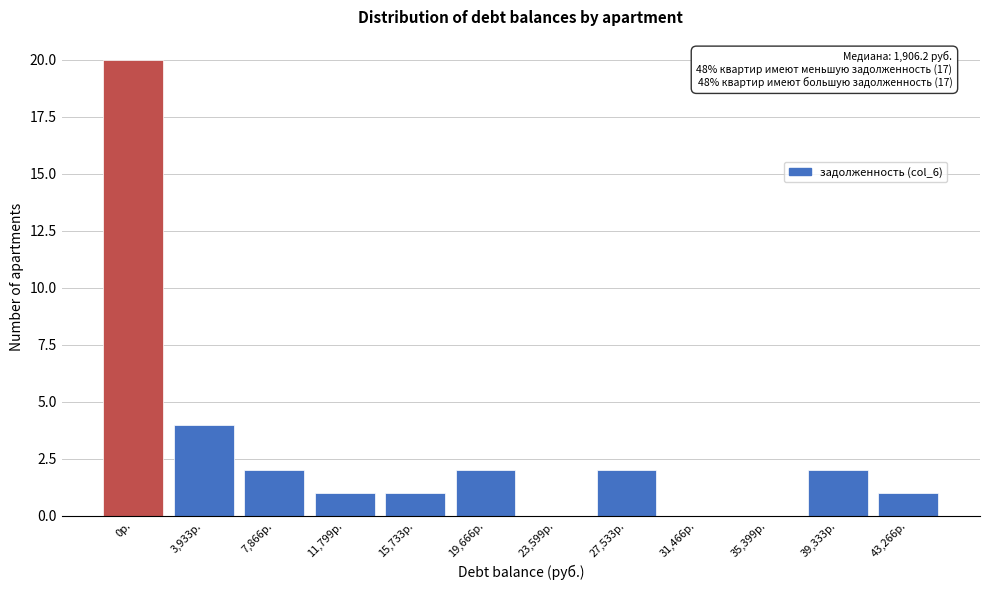

Reading left to right, what are all the values shown in this chart?

0р.=20	3,933р.=4	7,866р.=2	11,799р.=1	15,733р.=1	19,666р.=2	23,599р.=0	27,533р.=2	31,466р.=0	35,399р.=0	39,333р.=2	43,266р.=1